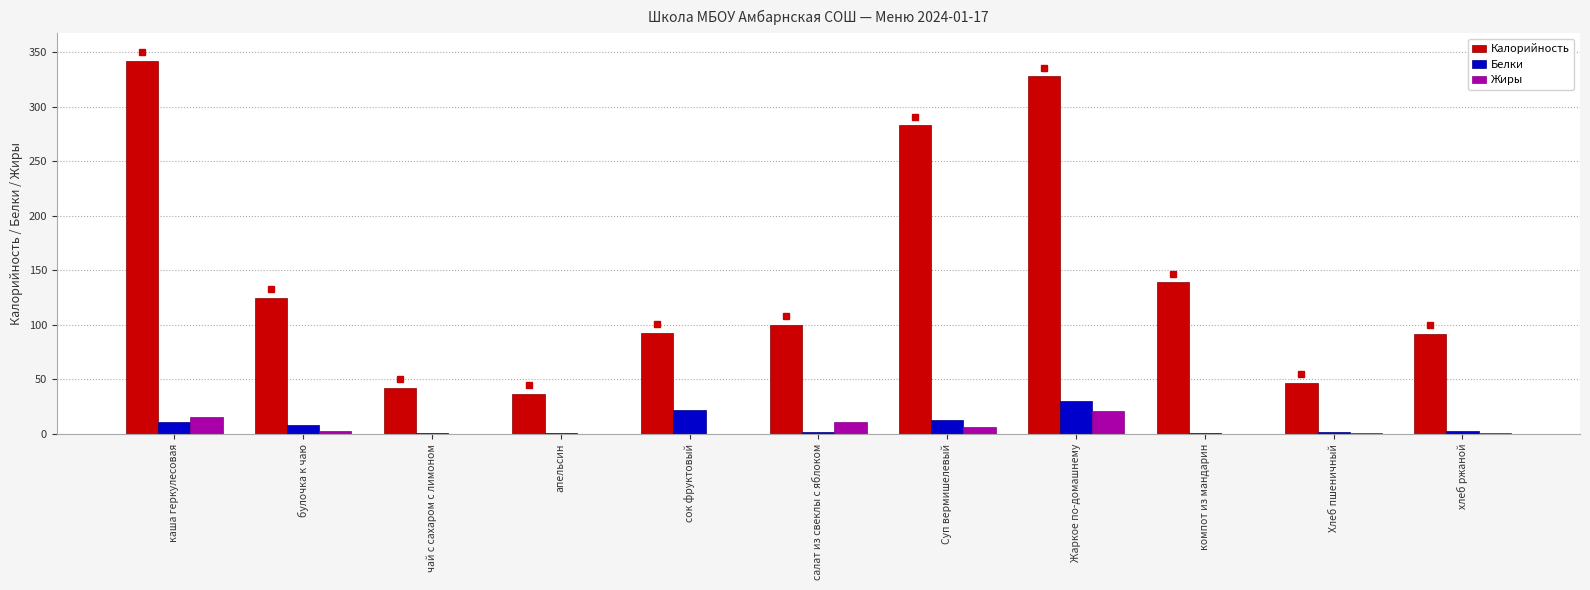

True or false: Калорийность has a value of 283.0 at Суп вермишелевый.

True